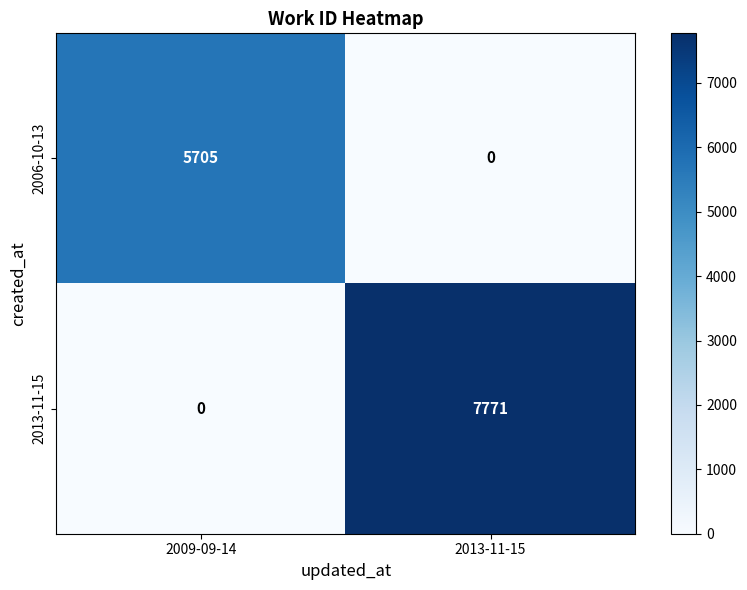

Reading left to right, list all the values displayed in this chart.

2006-10-13: 2009-09-14=5705	2013-11-15=0
2013-11-15: 2009-09-14=0	2013-11-15=7771